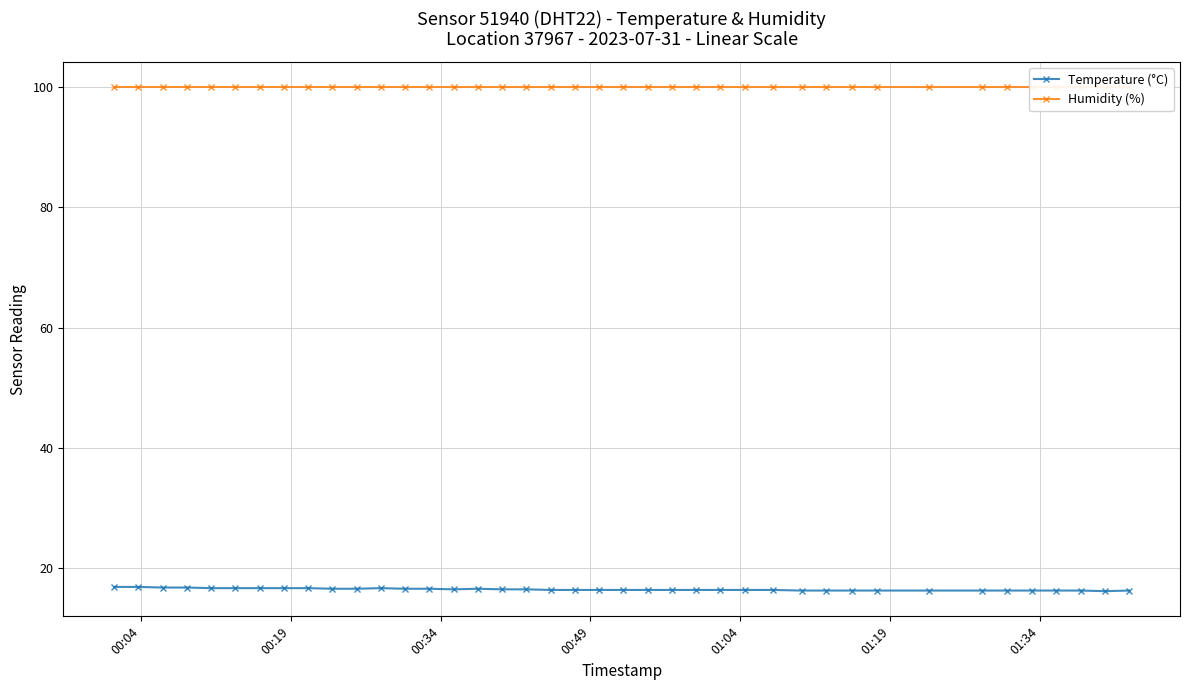

What is the lowest value of the Temperature (°C) series?

16.2